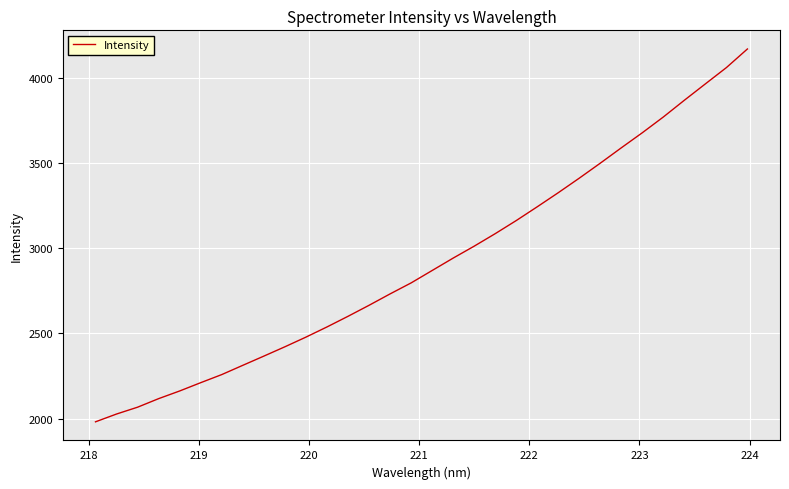

What is the minimum value shown in the chart?

1980.6